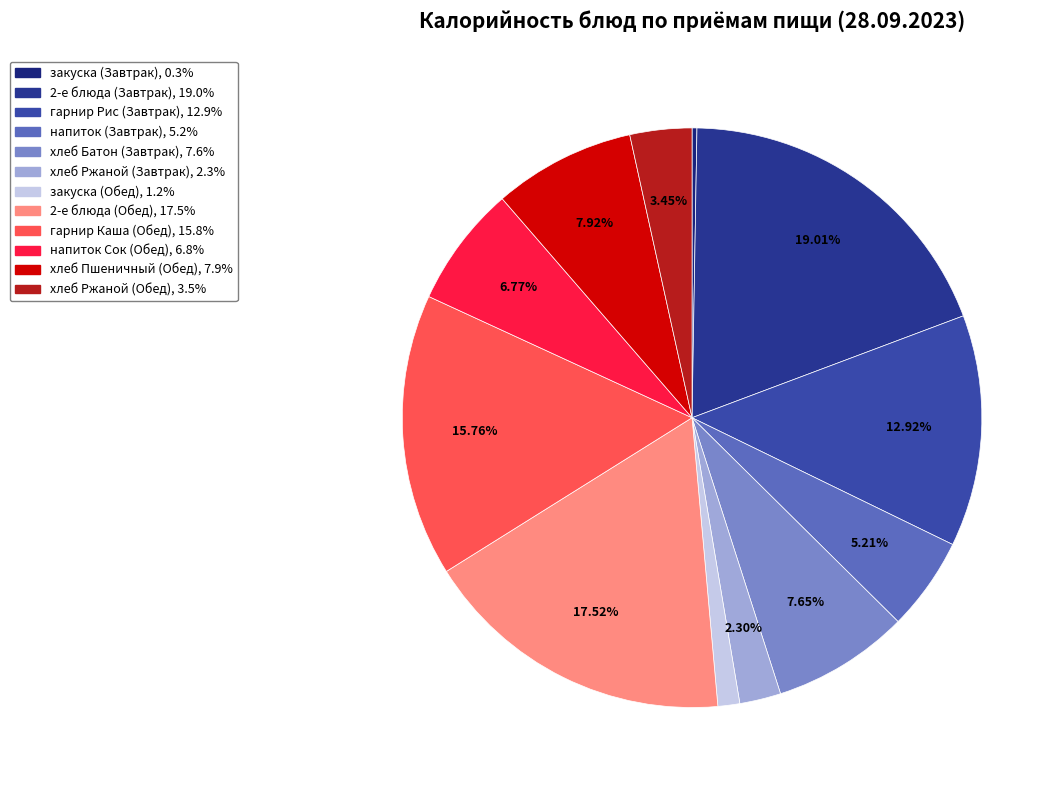

What is the largest slice in the pie chart?

2-е блюда (Завтрак)